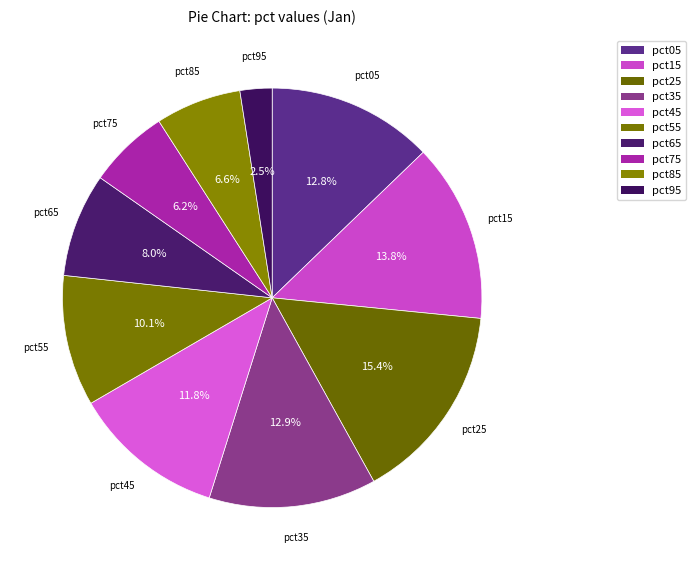

Which has a higher value, pct55 or pct45?

pct45